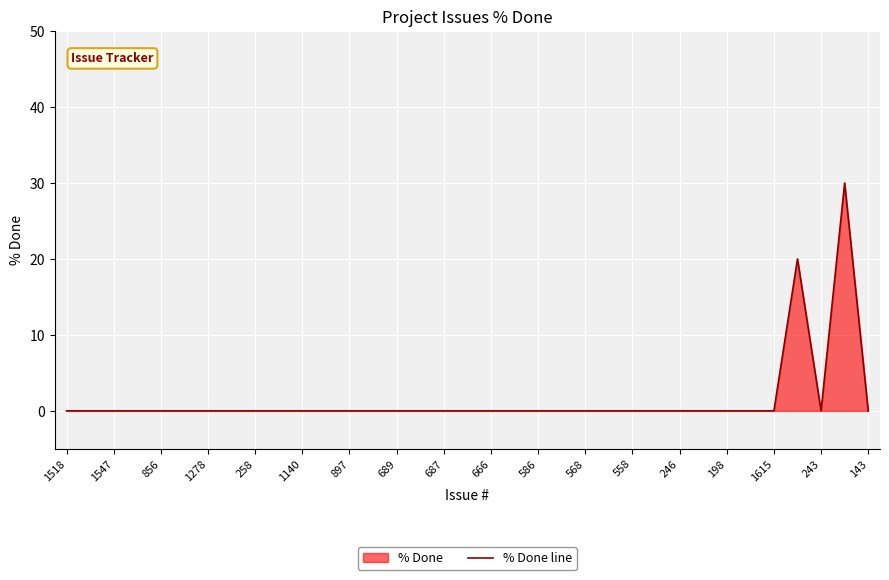

What is the difference between the maximum and minimum values?

30